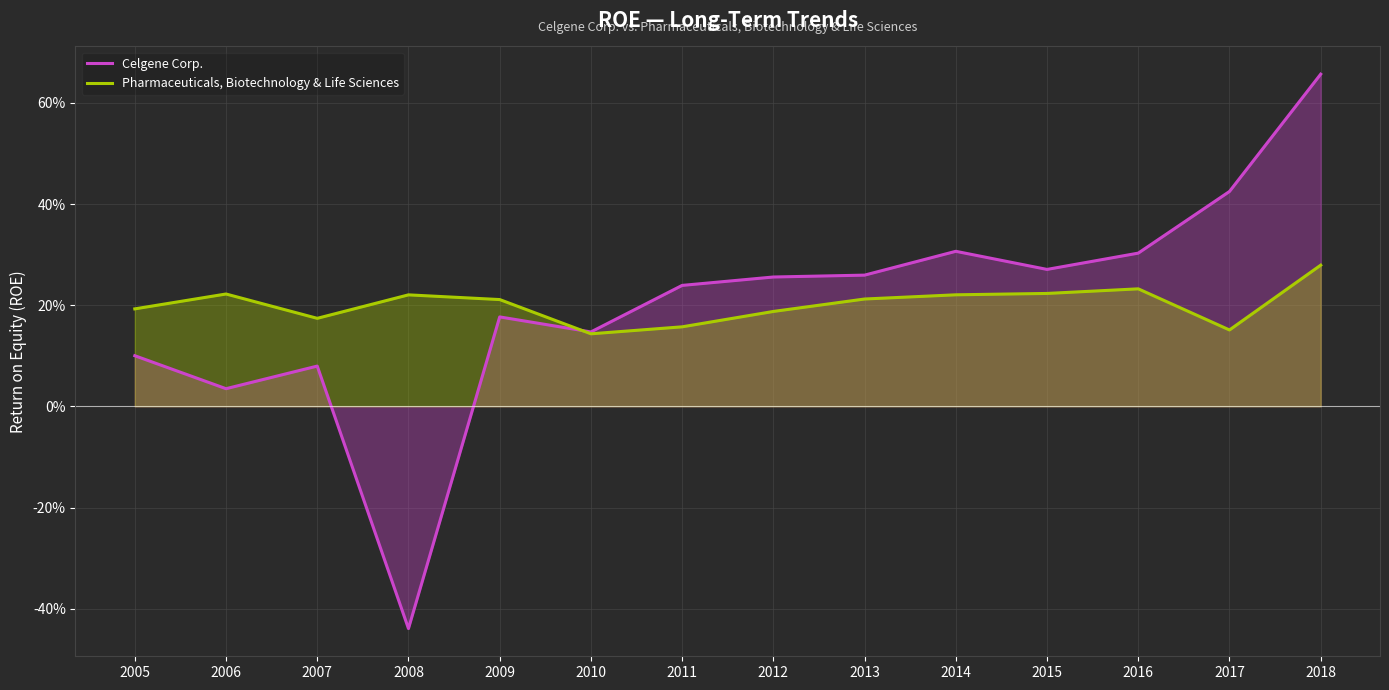

What is the value of the Celgene Corp. point at the 11th from the left?

0.3